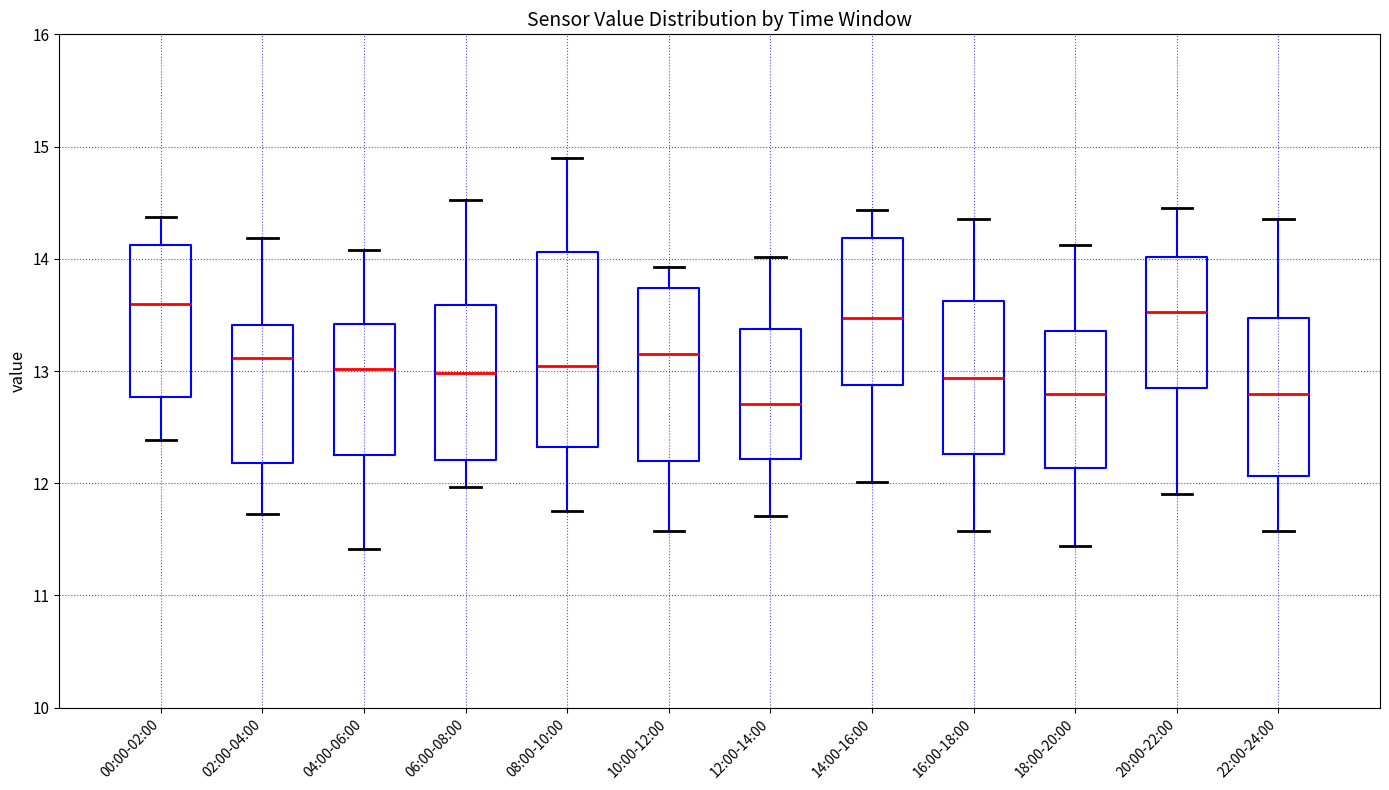

Reading left to right, transcribe this box plot: for each box, give where its median line is, the range the box spans, and where its two whiskers end, as read against the y-axis. The values are not printed on the chart, so give them approximately, as read against the axis.

00:00-02:00: median 13.6, box 12.8 to 14.1, whiskers 12.4 to 14.4
02:00-04:00: median 13.1, box 12.2 to 13.4, whiskers 11.7 to 14.2
04:00-06:00: median 13.0, box 12.2 to 13.4, whiskers 11.4 to 14.1
06:00-08:00: median 13.0, box 12.2 to 13.6, whiskers 12.0 to 14.5
08:00-10:00: median 13.0, box 12.3 to 14.1, whiskers 11.8 to 14.9
10:00-12:00: median 13.2, box 12.2 to 13.7, whiskers 11.6 to 13.9
12:00-14:00: median 12.7, box 12.2 to 13.4, whiskers 11.7 to 14.0
14:00-16:00: median 13.5, box 12.9 to 14.2, whiskers 12.0 to 14.4
16:00-18:00: median 12.9, box 12.3 to 13.6, whiskers 11.6 to 14.4
18:00-20:00: median 12.8, box 12.1 to 13.4, whiskers 11.4 to 14.1
20:00-22:00: median 13.5, box 12.8 to 14.0, whiskers 11.9 to 14.5
22:00-24:00: median 12.8, box 12.1 to 13.5, whiskers 11.6 to 14.4